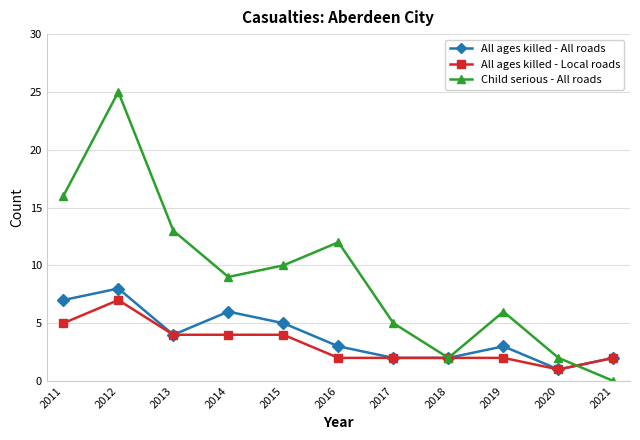

Reading left to right, what are all the values shown in this chart?

All ages killed - All roads: 2011=7	2012=8	2013=4	2014=6	2015=5	2016=3	2017=2	2018=2	2019=3	2020=1	2021=2
All ages killed - Local roads: 2011=5	2012=7	2013=4	2014=4	2015=4	2016=2	2017=2	2018=2	2019=2	2020=1	2021=2
Child serious - All roads: 2011=16	2012=25	2013=13	2014=9	2015=10	2016=12	2017=5	2018=2	2019=6	2020=2	2021=0